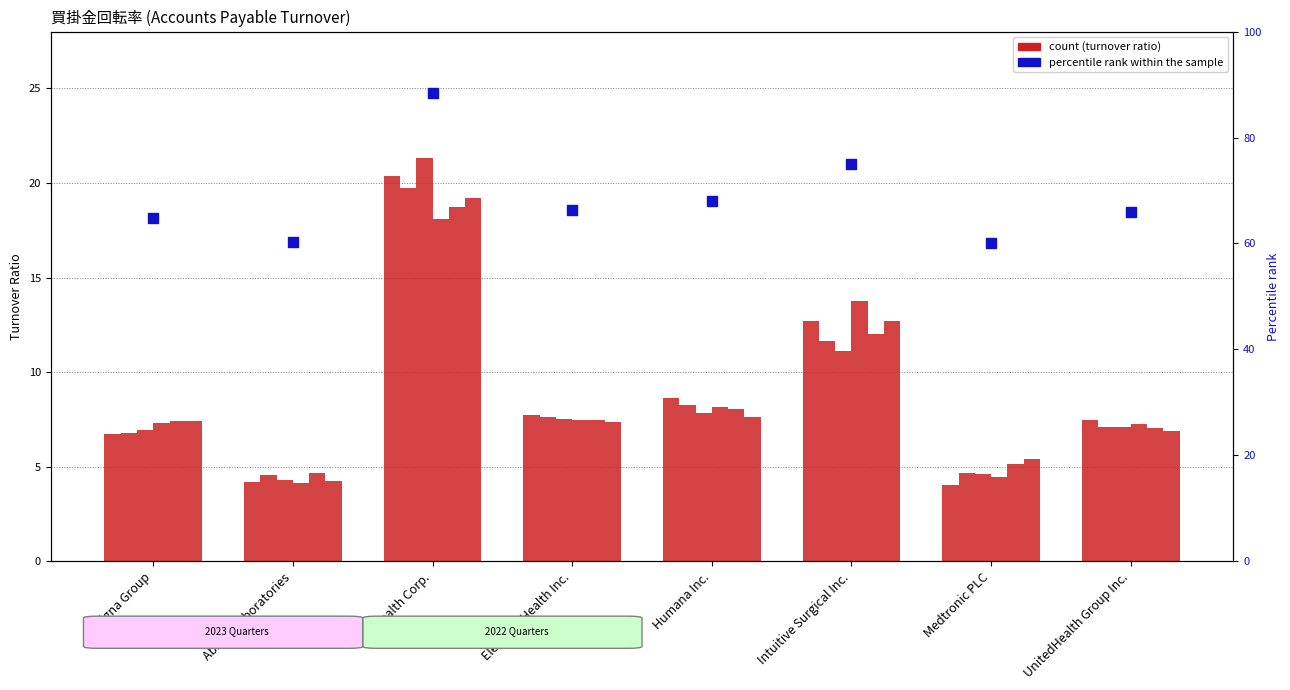

Approximately how many times larger is the value at Abbott Laboratories compared to Humana Inc.?

0.9